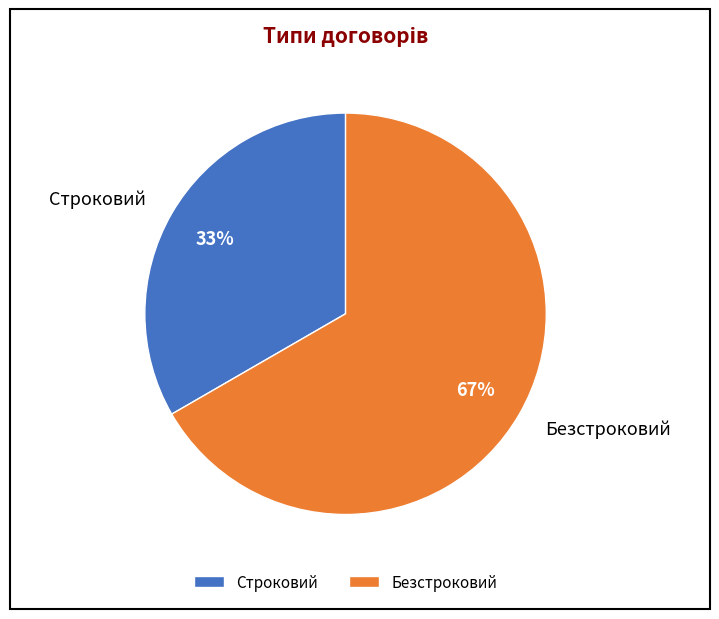

What is the majority slice?

Безстроковий